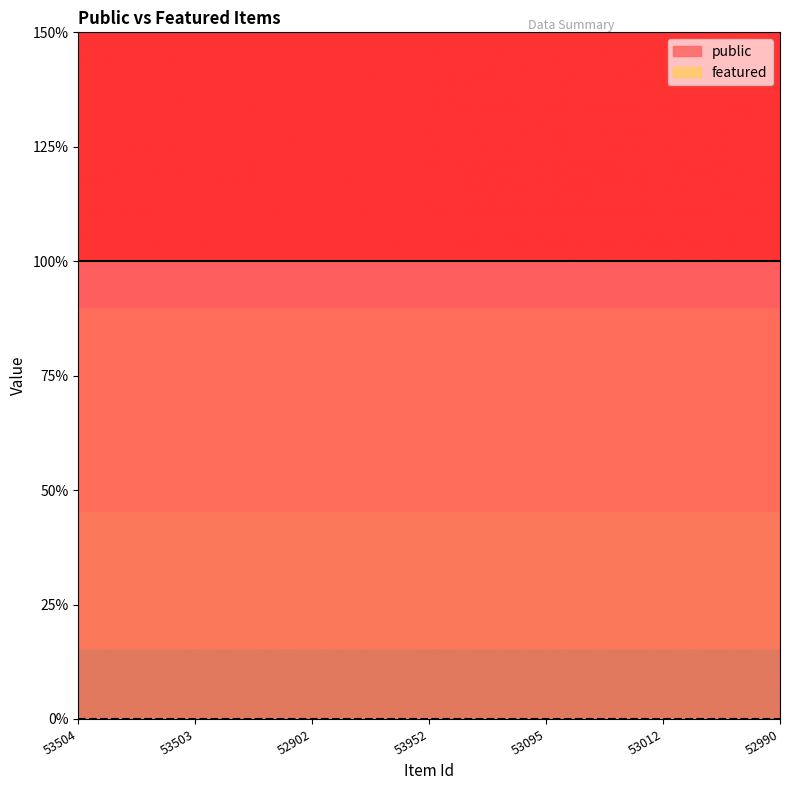

How many data points does each series have?

7